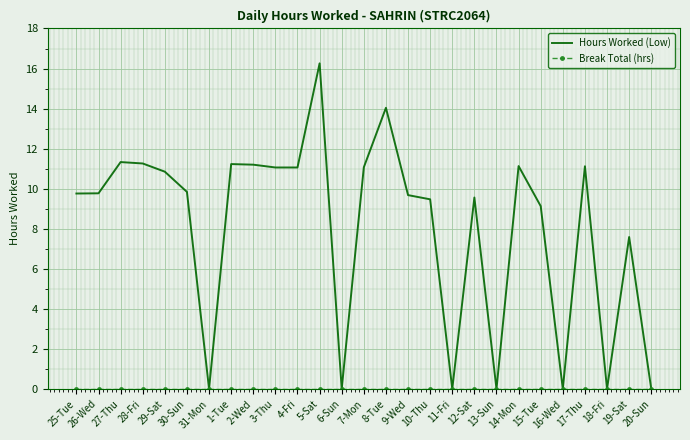

At which label is Hours Worked (Low) closest to 8?

19-Sat